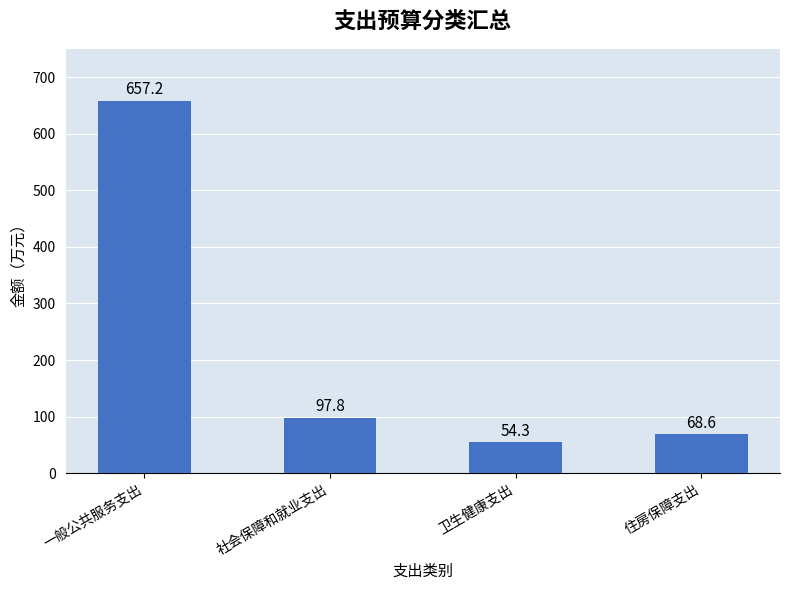

Are the bars horizontal?

No